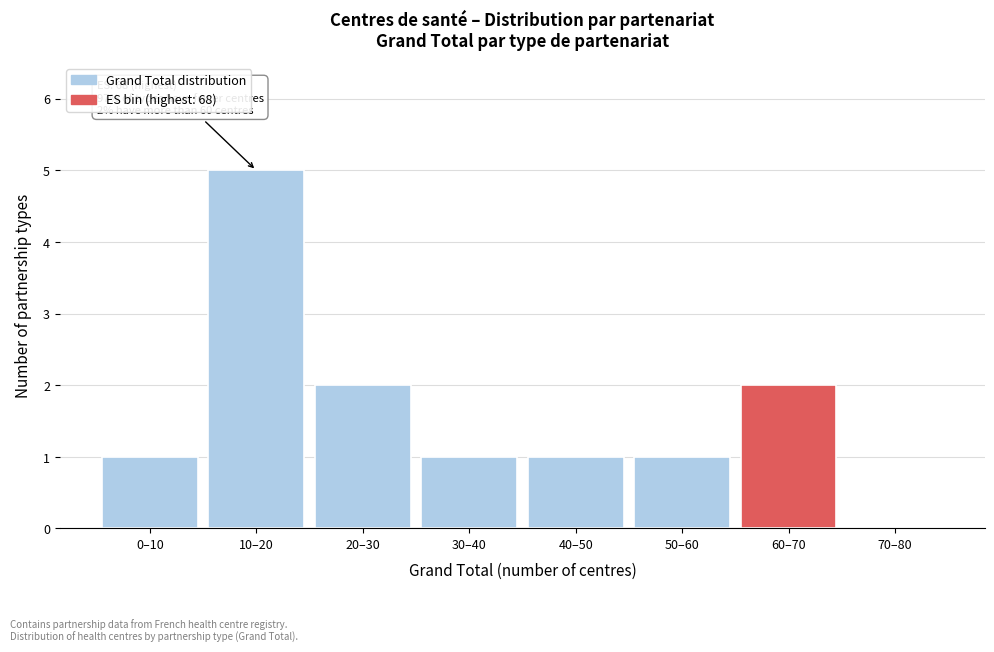

Reading left to right, what are all the values shown in this chart?

0–10=1	10–20=5	20–30=2	30–40=1	40–50=1	50–60=1	60–70=2	70–80=0